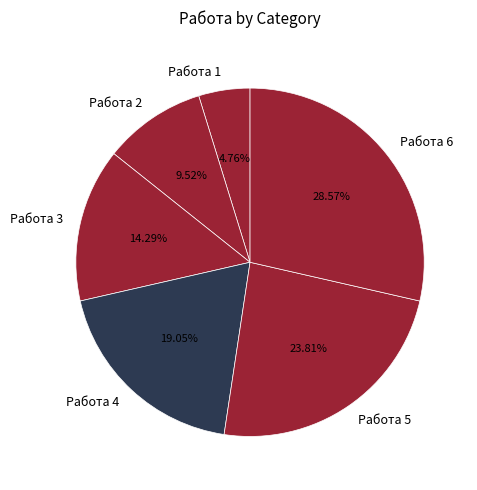

Does any single category account for the majority?

No